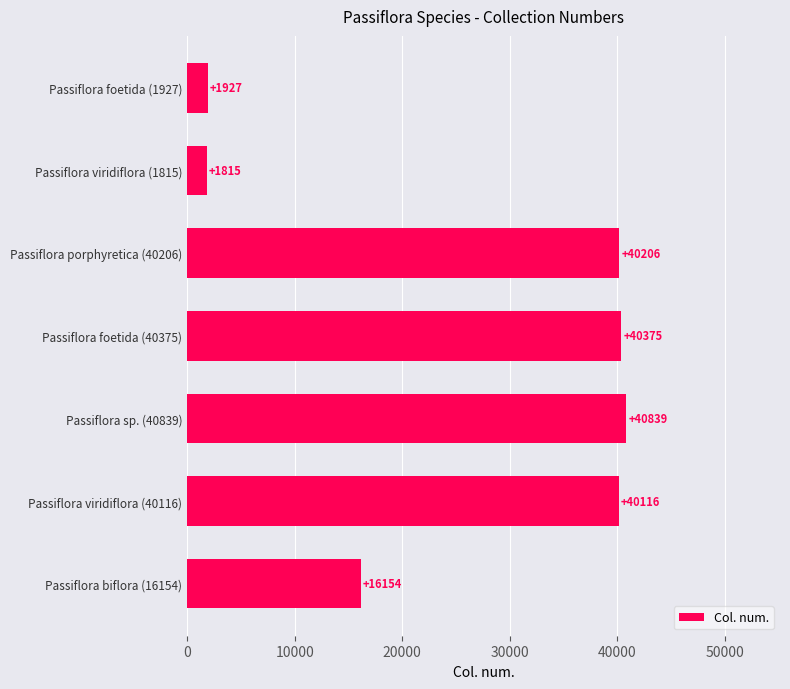

How many bars are there in total?

7